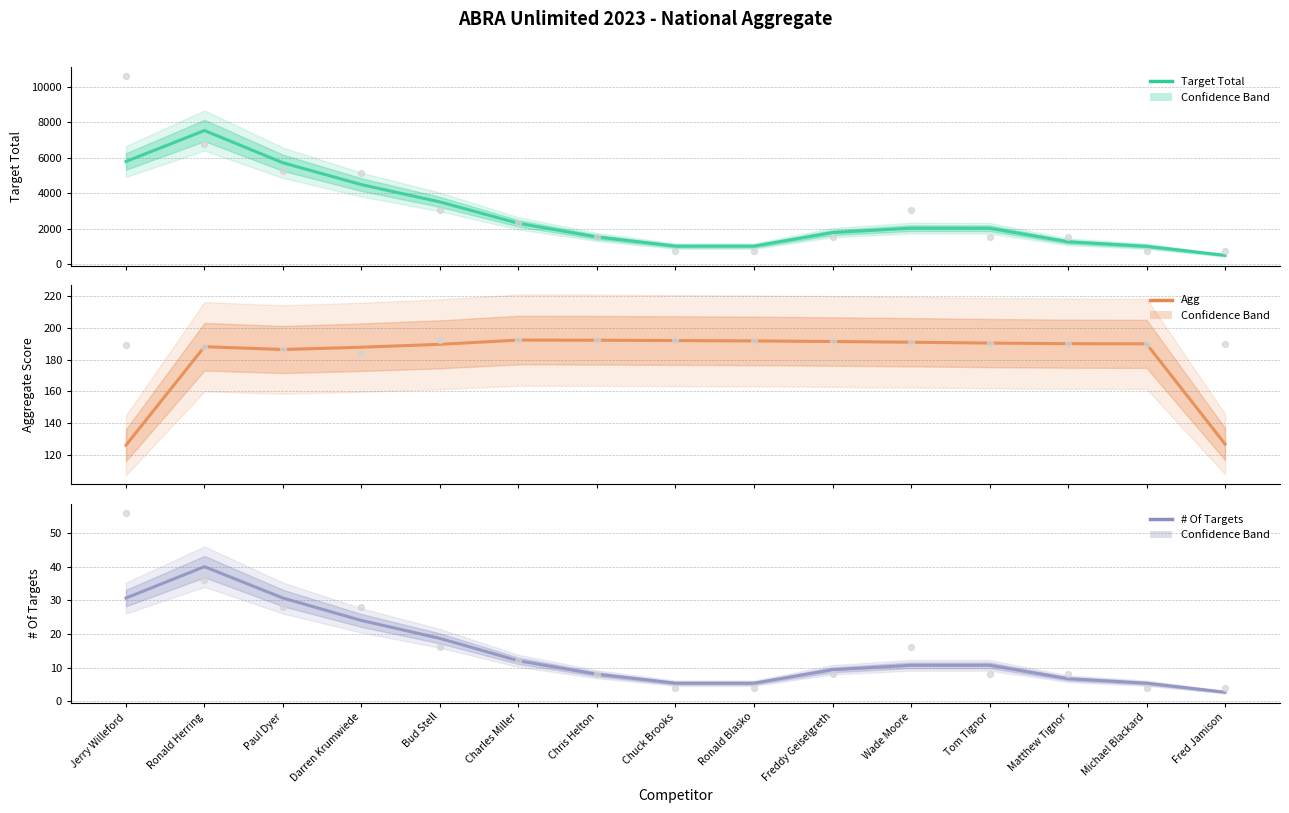

At which category is the sum across all series the highest?

Ronald Herring